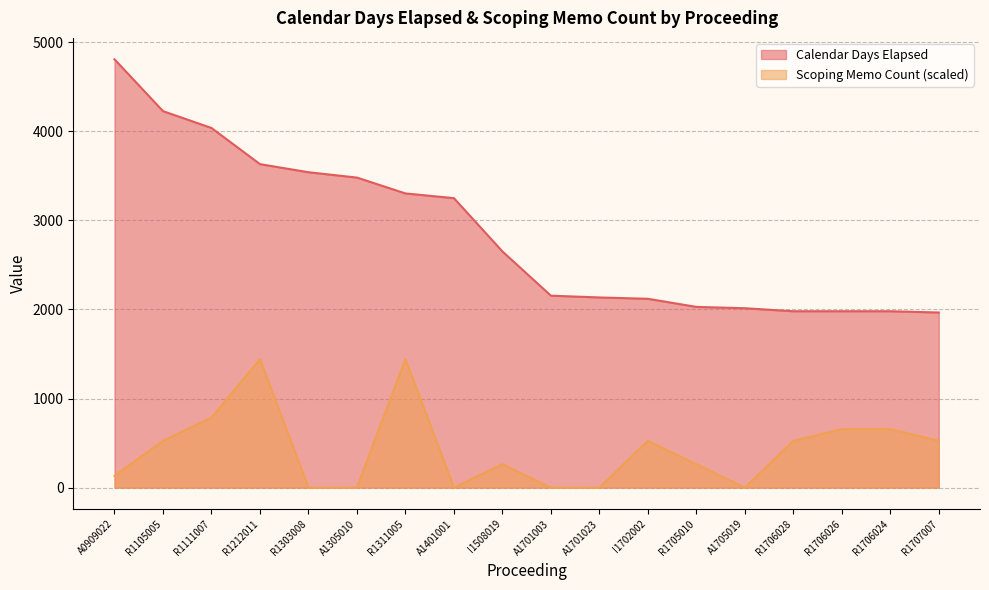

At which category is the sum across all series the highest?

R1212011